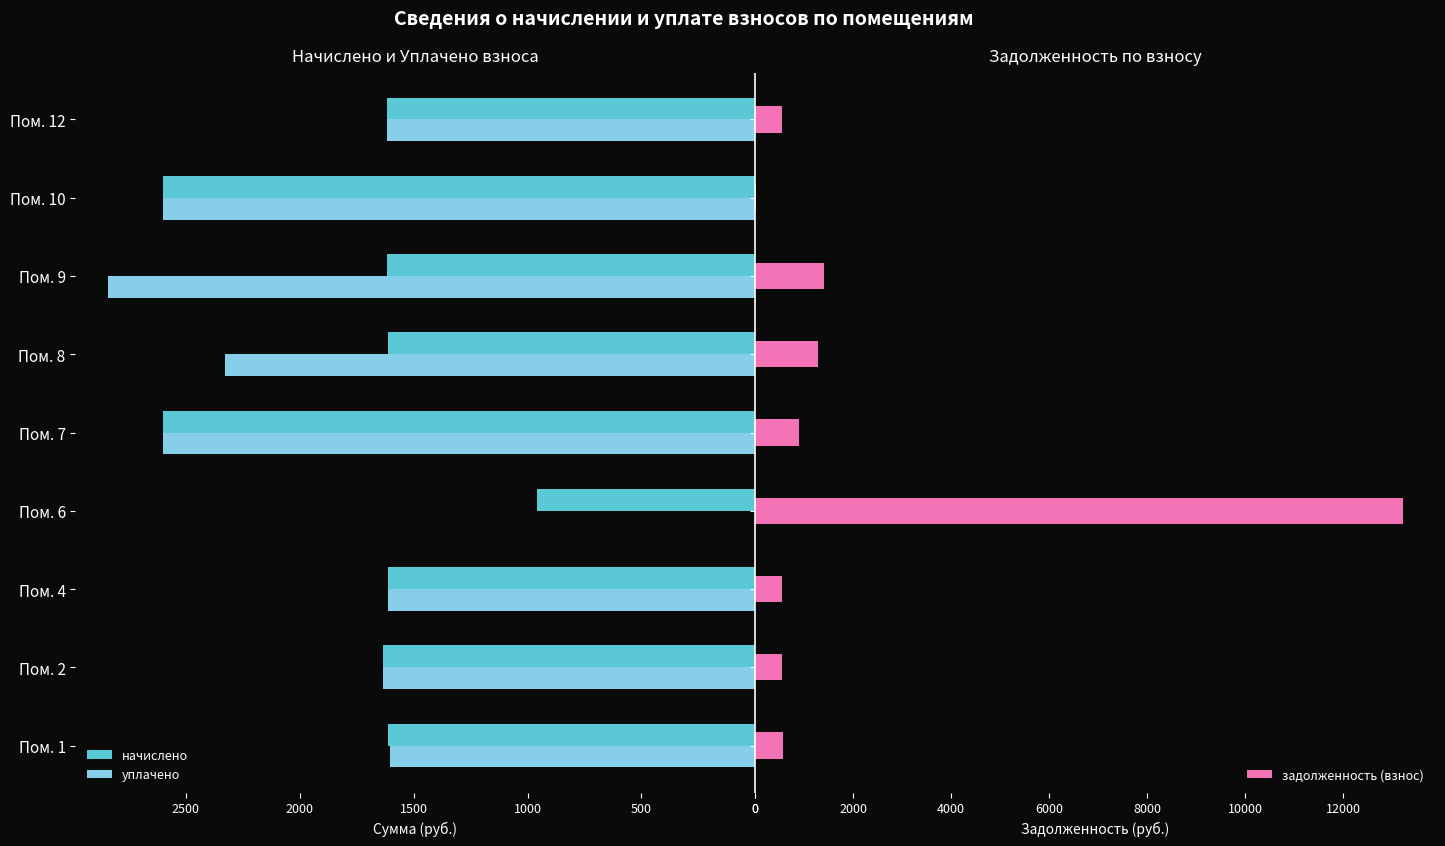

Reading left to right, extract all data points from this chart.

начислено: 1613.0	1635.0	1613.0	959.8	2602.9	1613.0	1616.7	2602.9	1616.7
уплачено: 1605.9	1635.0	1613.0	0.0	2602.1	2328.0	2843.5	2602.9	1616.7
задолженность (взнос): 555.5	545.0	537.7	13224.6	897.4	1271.8	1404.9	17.3	546.5